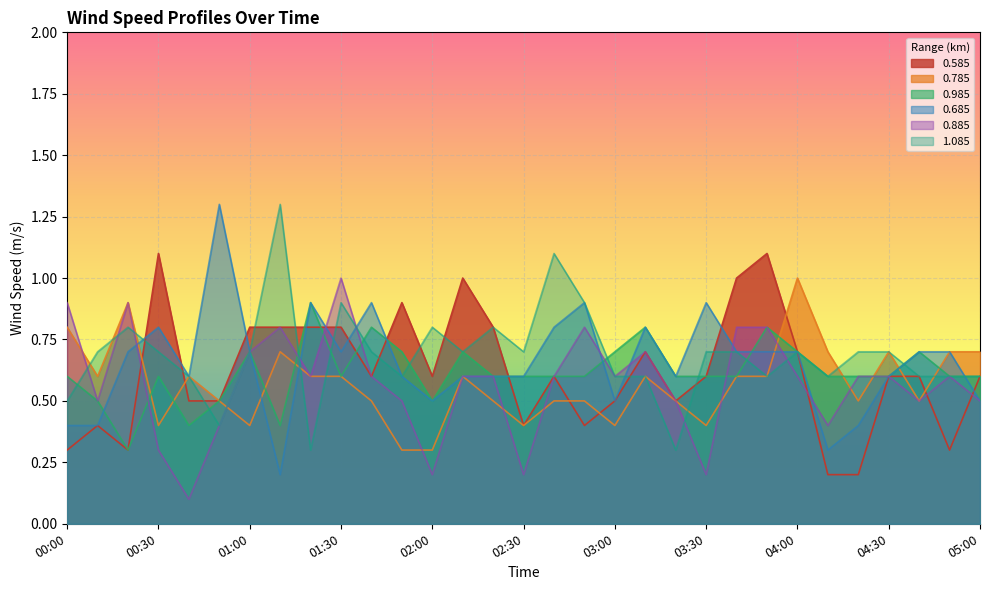

Where do 0.685 and 0.985 first cross each other?

00:10 and 00:20